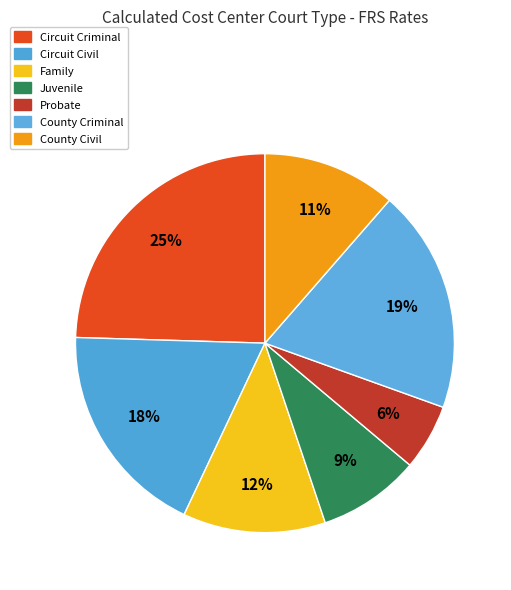

To the nearest percent, what is the difference between the largest and smallest slice percentages?

19%